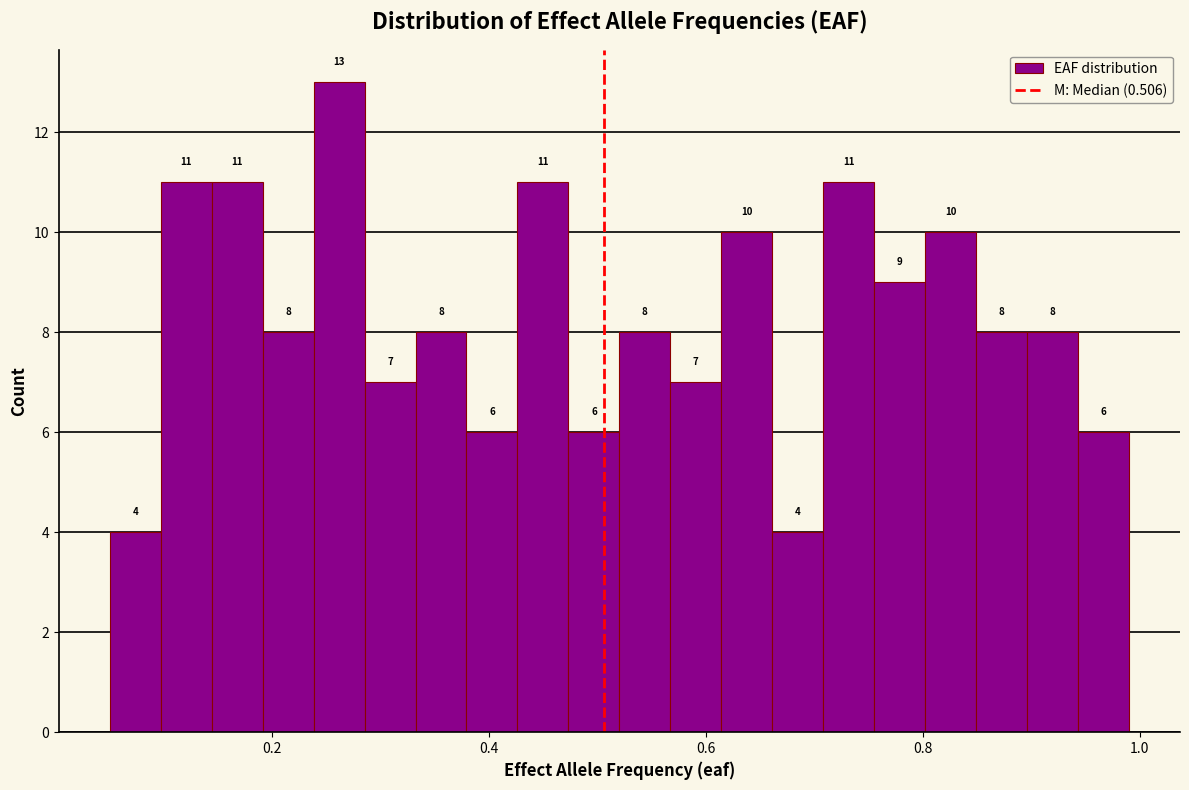

Around what value on the x-axis is the tallest bar? Give the approximate position of its centre, as read against the axis.

0.26